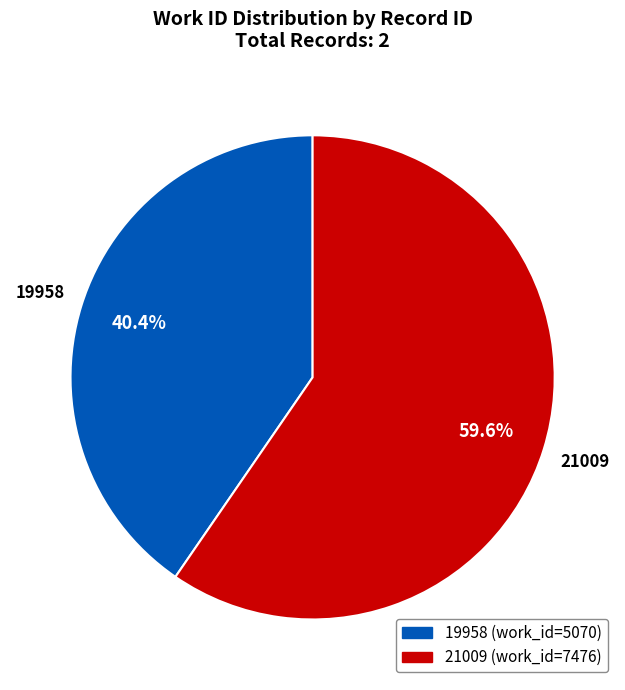

Combined, do 21009 and 19958 account for over 50%?

Yes